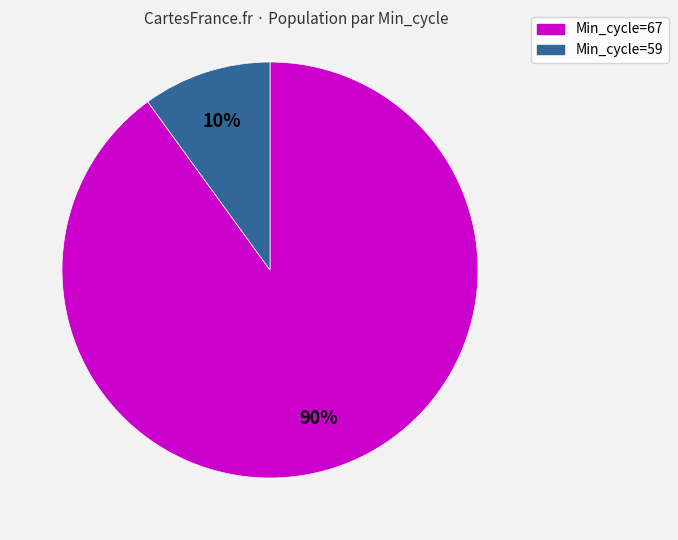

To the nearest percent, what is the average slice percentage?

50%